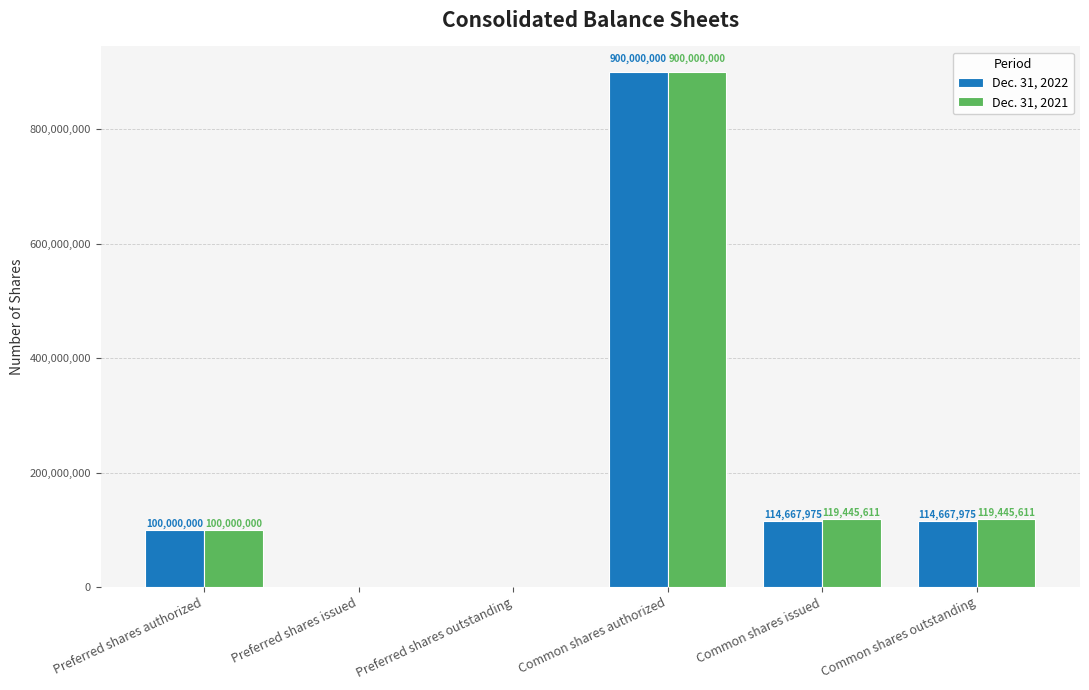

The Dec. 31, 2022 series shows -625998114 at Preferred shares issued. True or false?

False